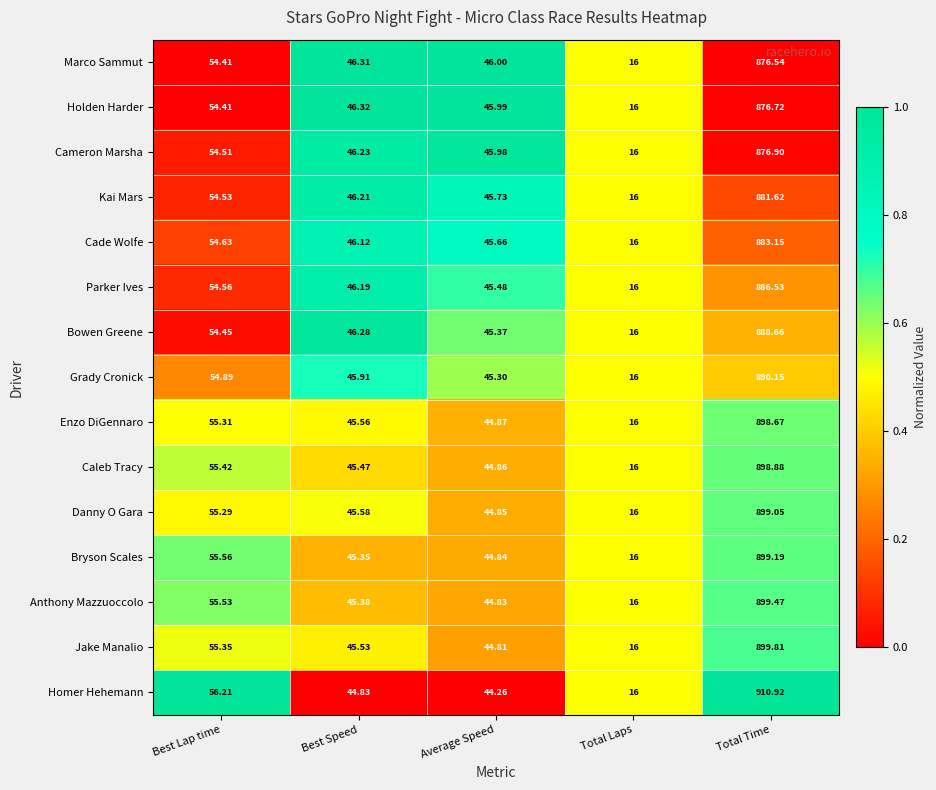

At which label does Marco Sammut first exceed 46?

Best Lap time